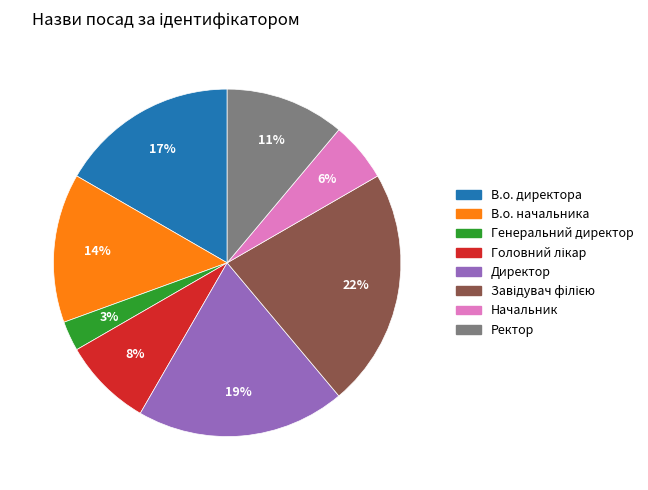

To the nearest percent, what is the combined percentage of Директор and В.о. начальника?

33%